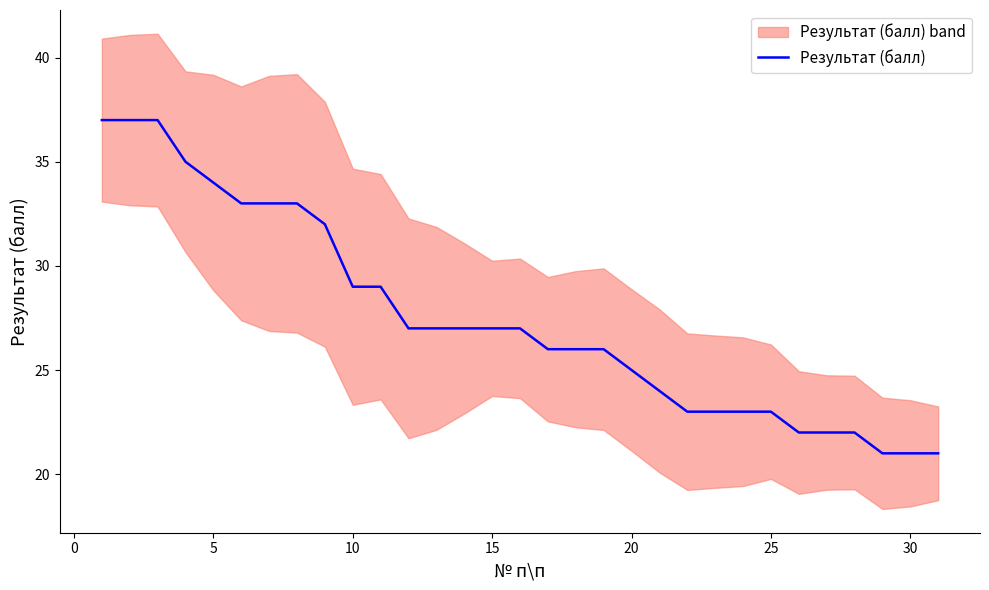

What is the lowest value of the Результат (балл) series?

21